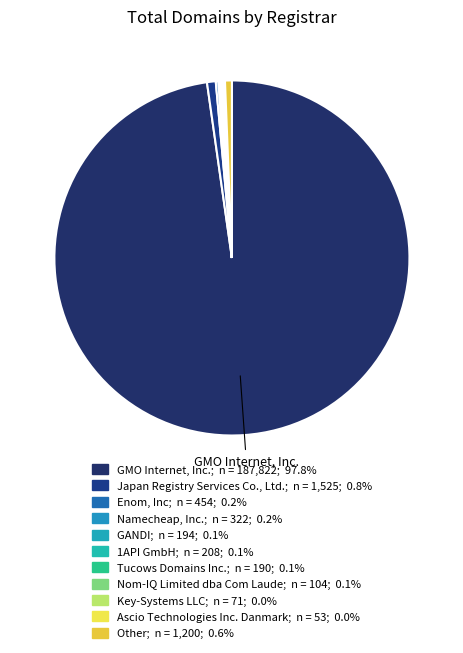

Rank the categories by value from highest to lowest.

GMO Internet, Inc., Japan Registry Services Co., Ltd., Other, Enom, Inc, Namecheap, Inc., 1API GmbH, GANDI, Tucows Domains Inc., Nom-IQ Limited dba Com Laude, Key-Systems LLC, Ascio Technologies Inc. Danmark